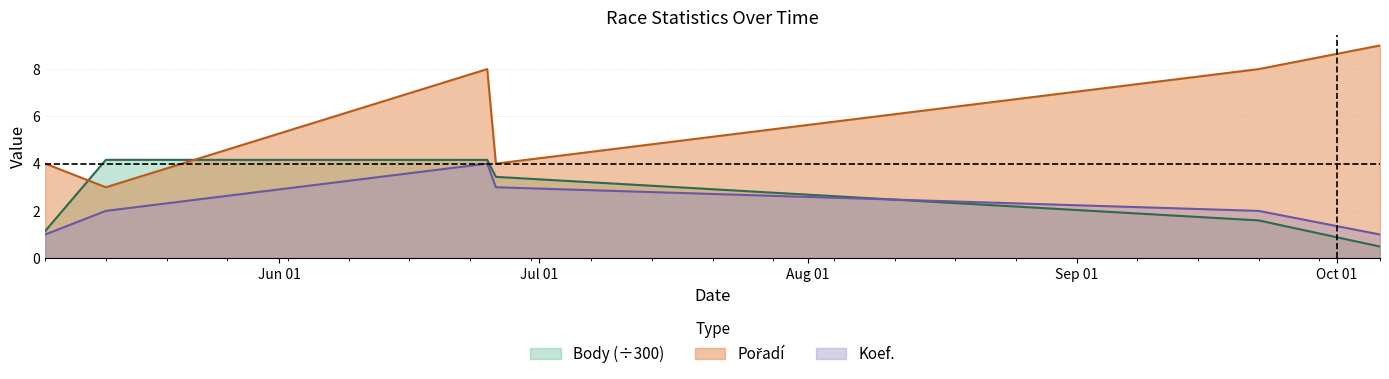

Which series has the largest total across all categories?

Pořadí